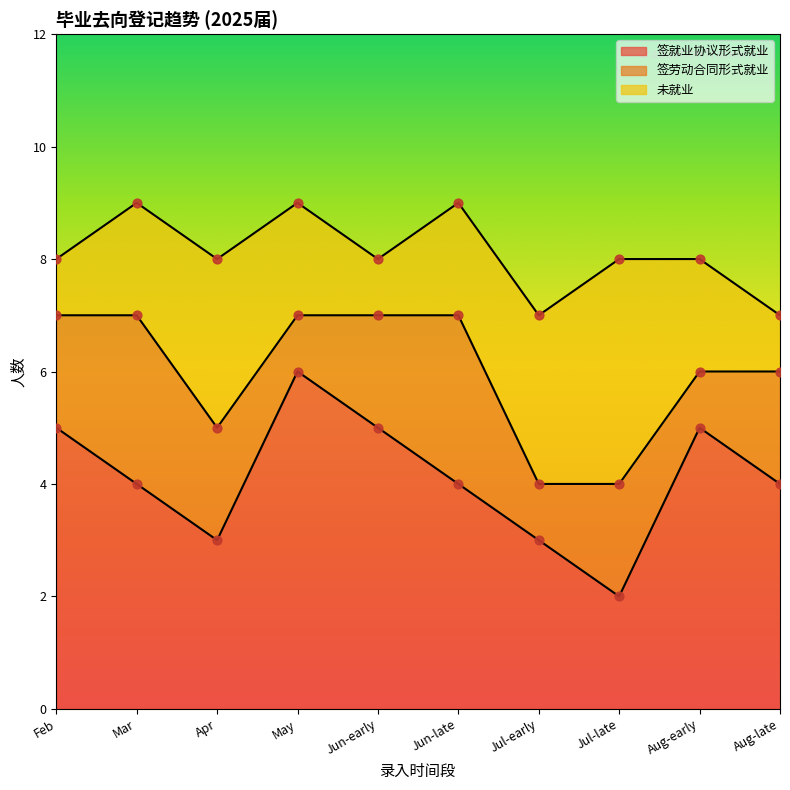

Which series has the largest total across all categories?

签就业协议形式就业